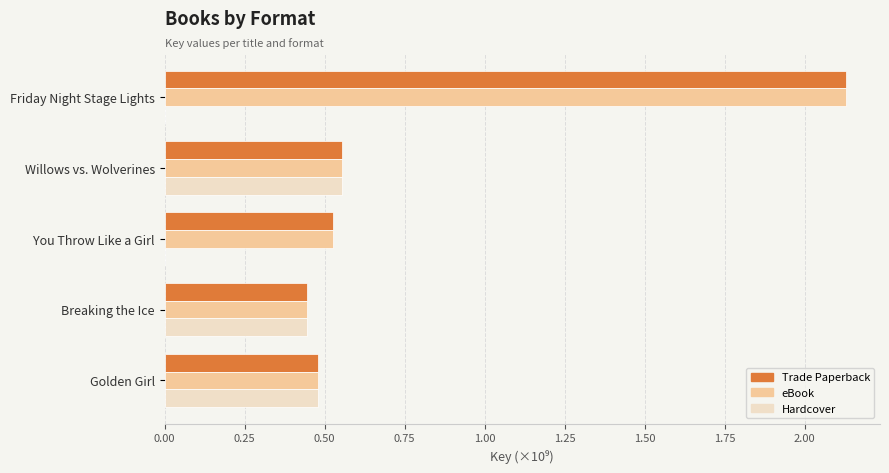

Is it true that Hardcover equals 0.5 at Golden Girl?

True